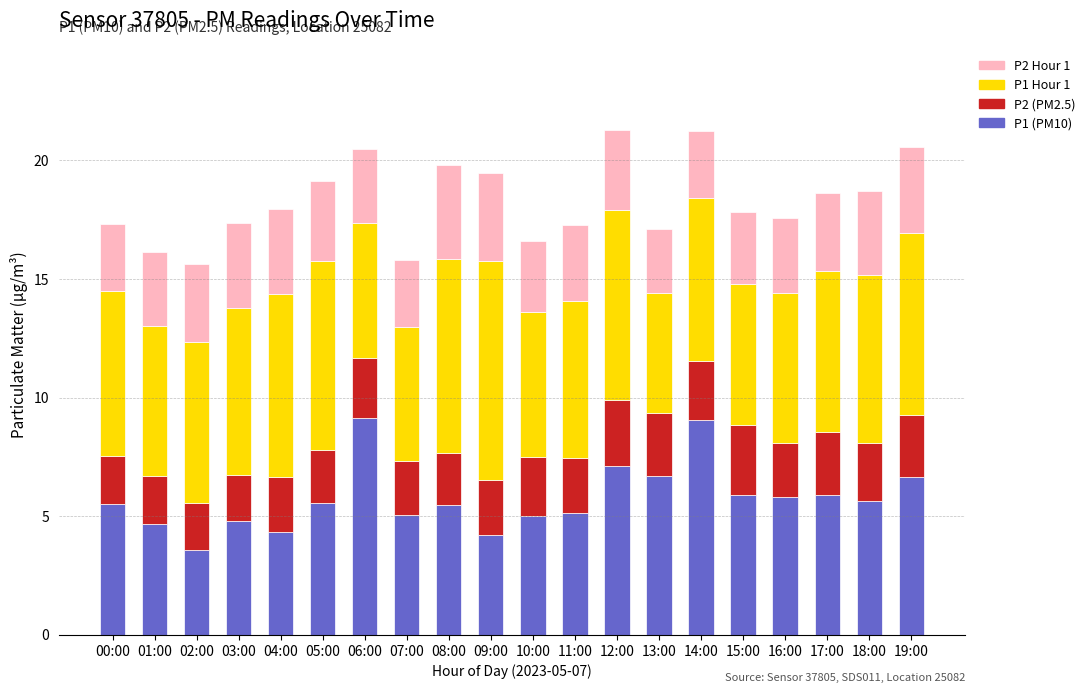

What is the total value across all series at 16:00?

17.6